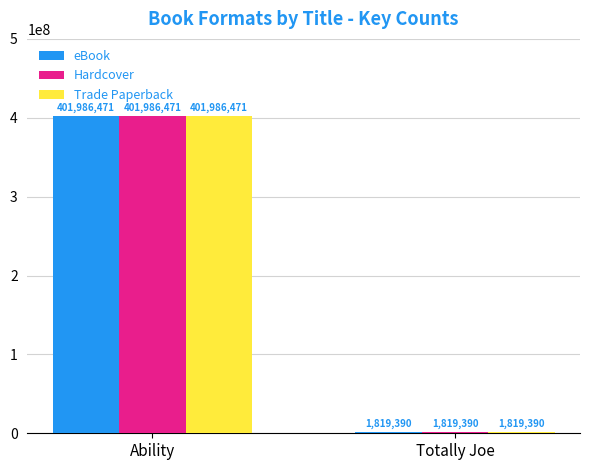

What is the sum of all eBook values?

403805861